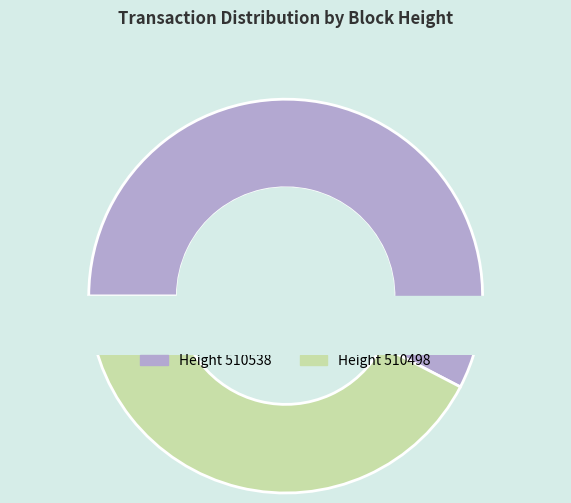

To the nearest percent, what is the average slice percentage?

50%